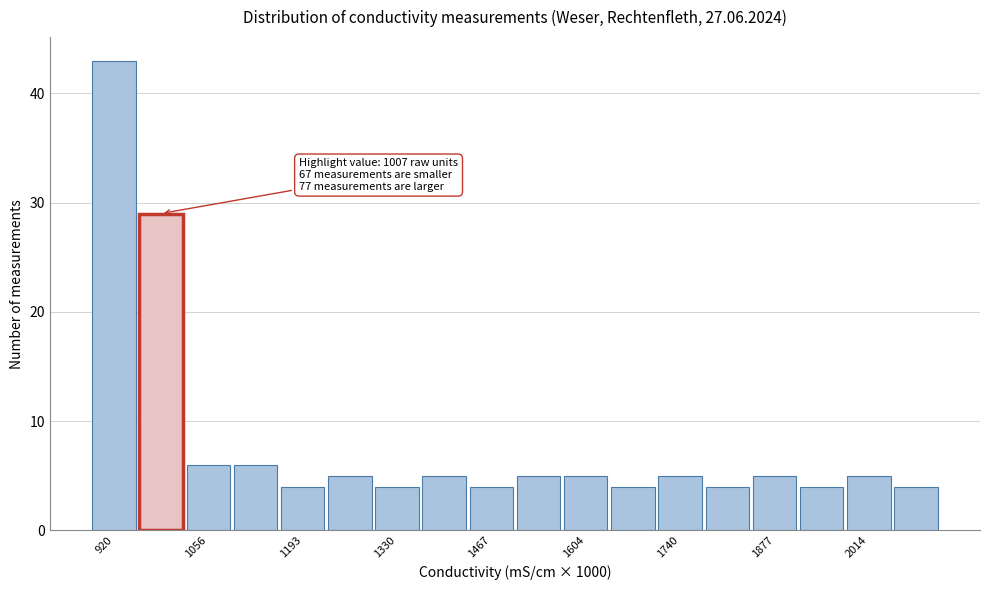

Around what value on the x-axis is the tallest bar? Give the approximate position of its centre, as read against the axis.

920